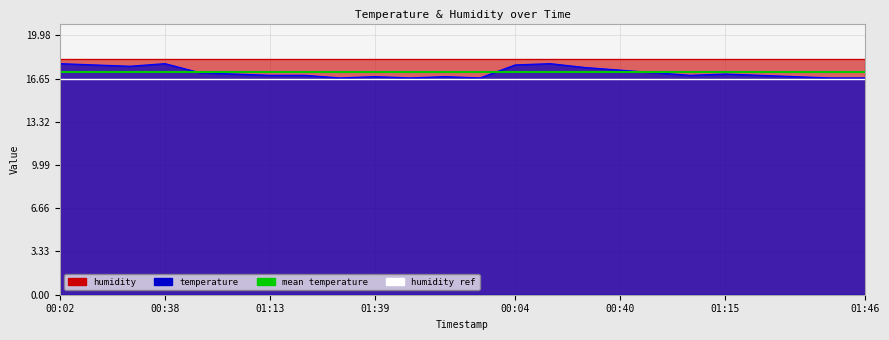

The humidity ref series shows 26.5 at 21. True or false?

False